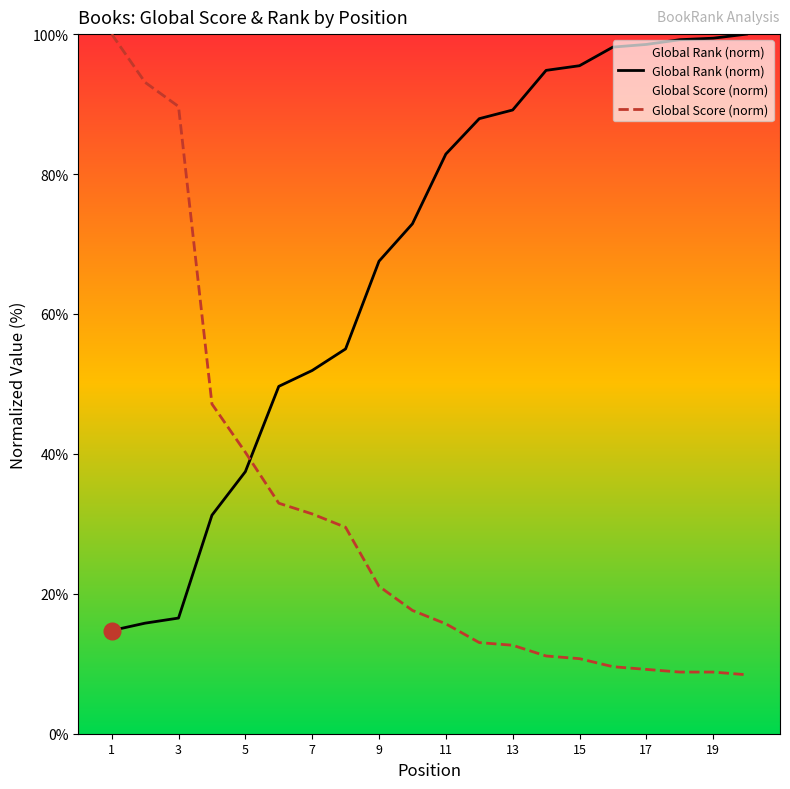

Is this an area chart (filled region under the line)?

No